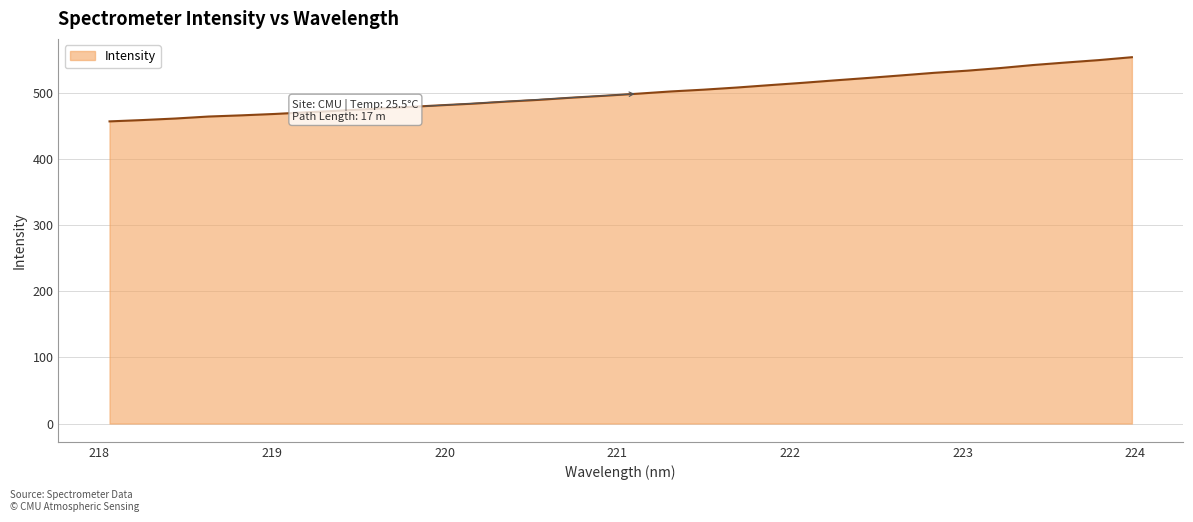

What is the difference between the maximum and minimum values?

97.1